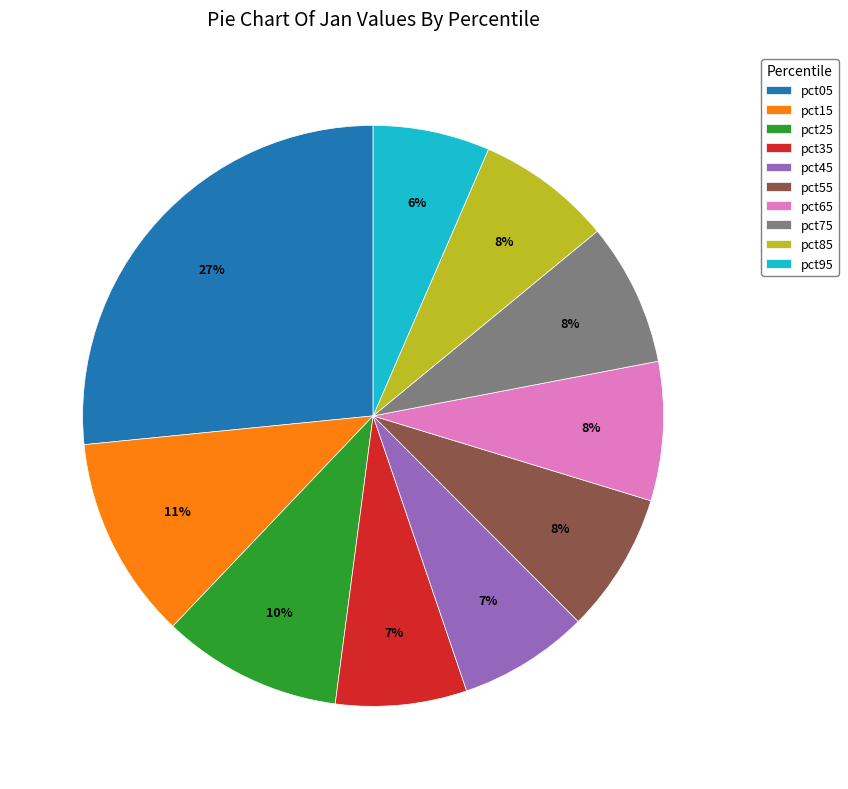

Count the number of slices in the pie.

10